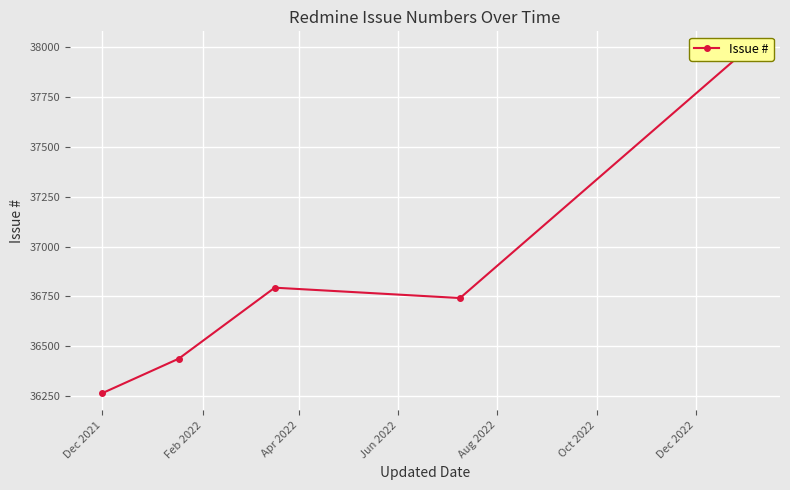

How many values are below 36742?

2